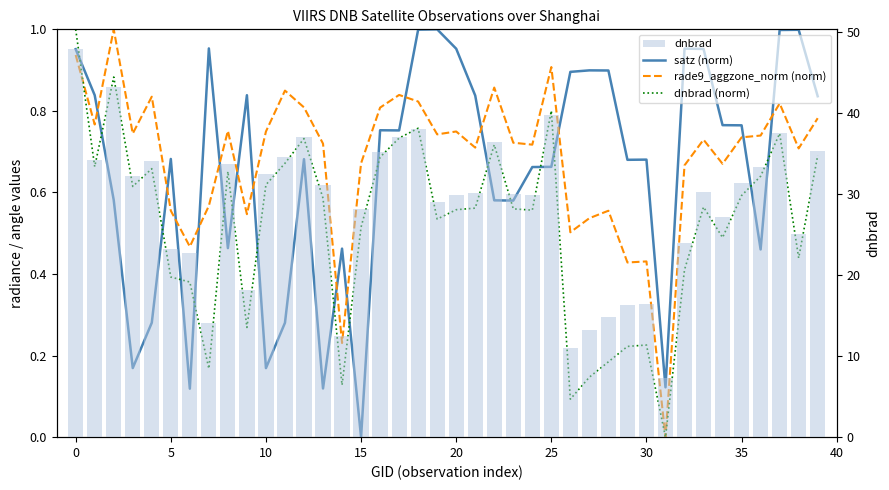

The value of rade9_aggzone_norm (norm) at 14 is 0.2. True or false?

True